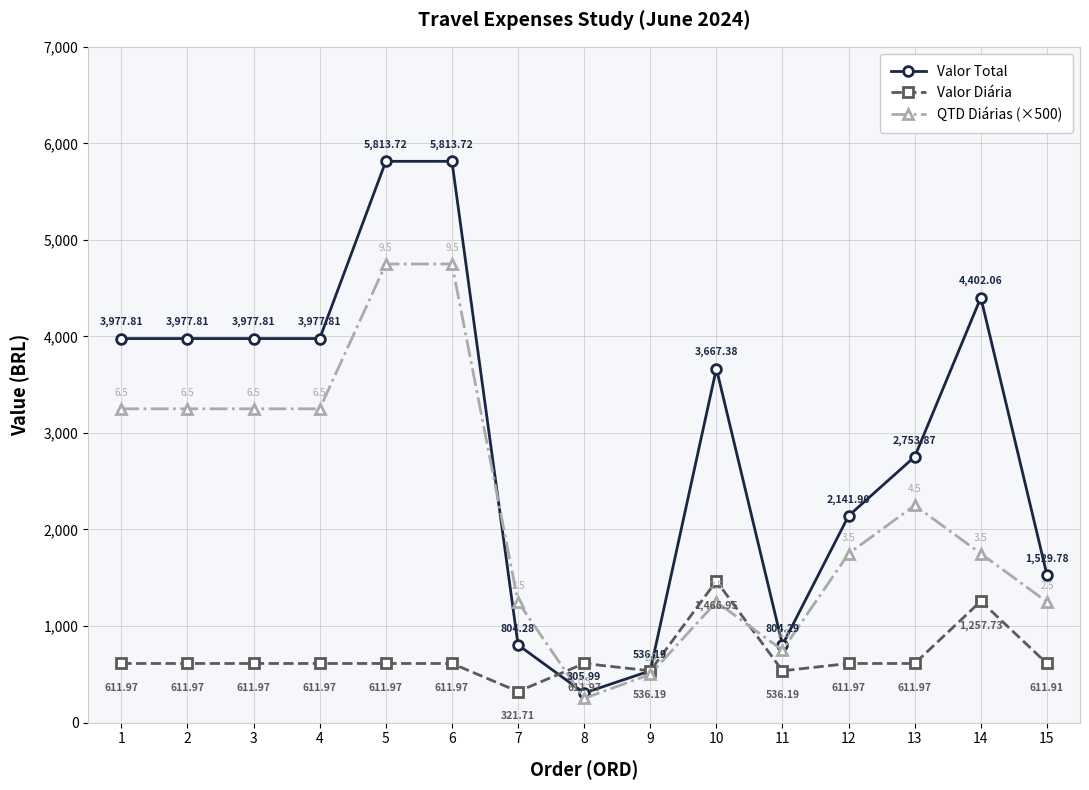

Which series changed the most between 13 and 14?

Valor Total